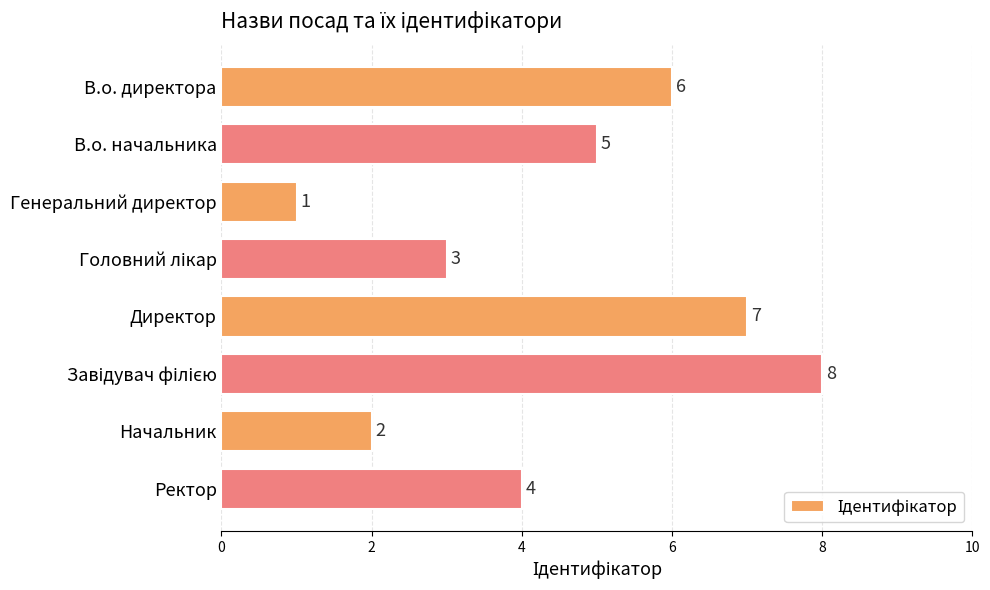

What is the greatest value displayed?

8